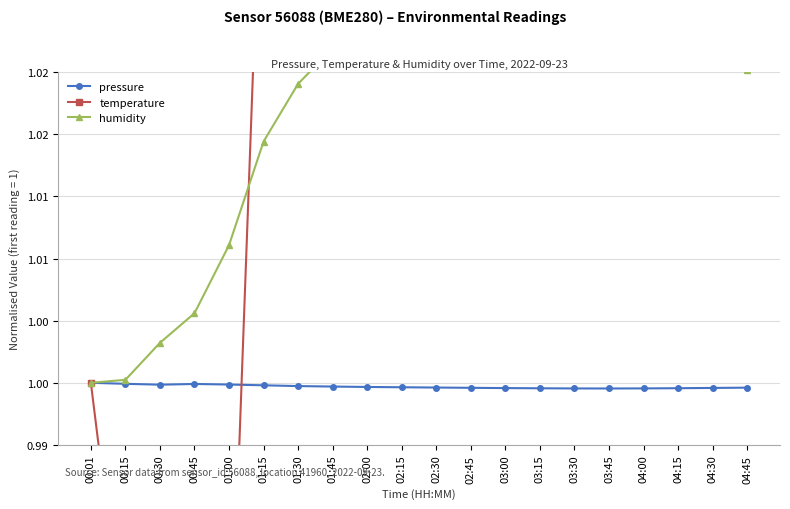

How many data points in humidity are above 1?

19